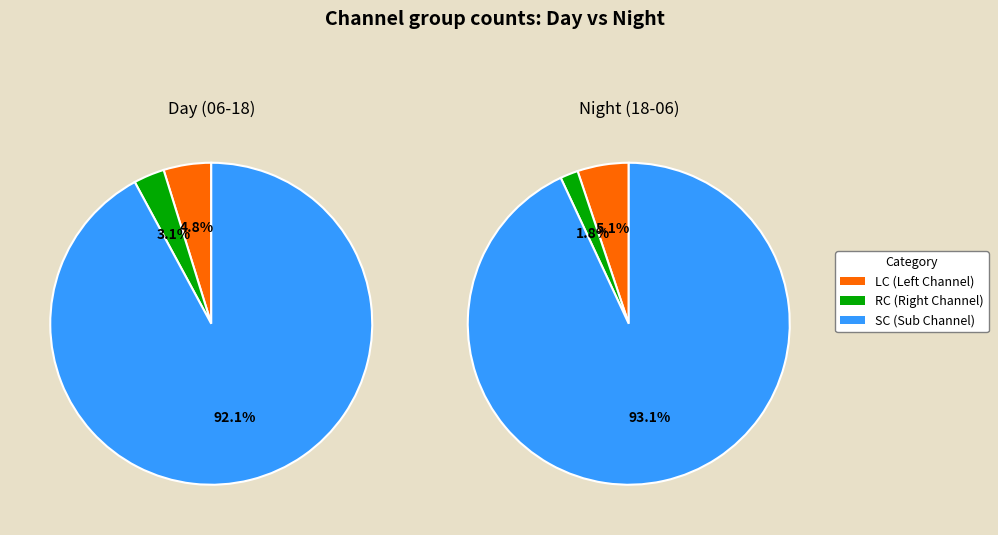

The 19 slice represents 1% of the pie. True or false?

False